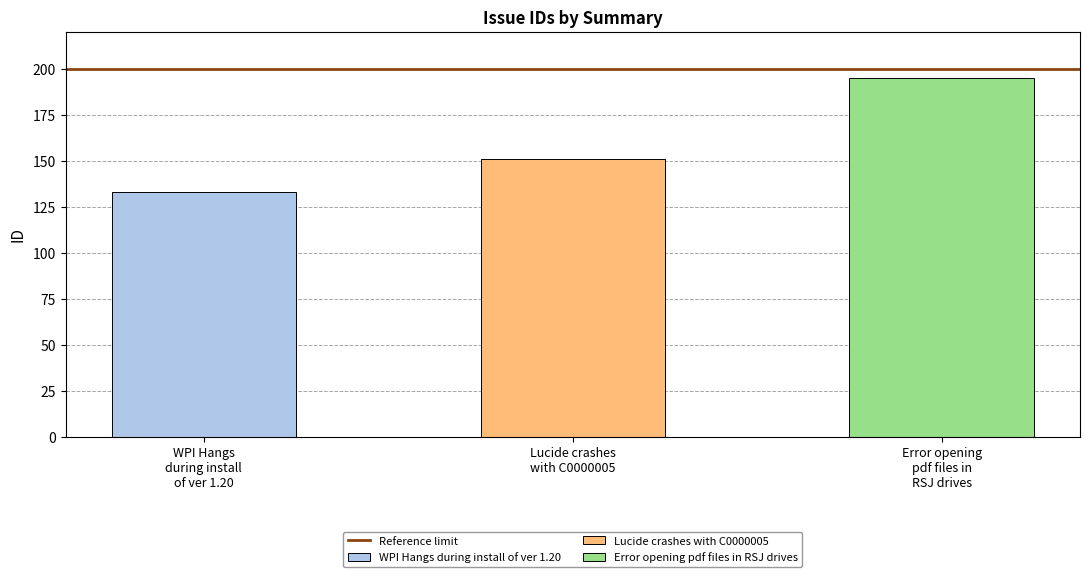

Rank the categories by value from highest to lowest.

Error opening pdf files in RSJ drives, Lucide crashes with C0000005, WPI Hangs during install of ver 1.20